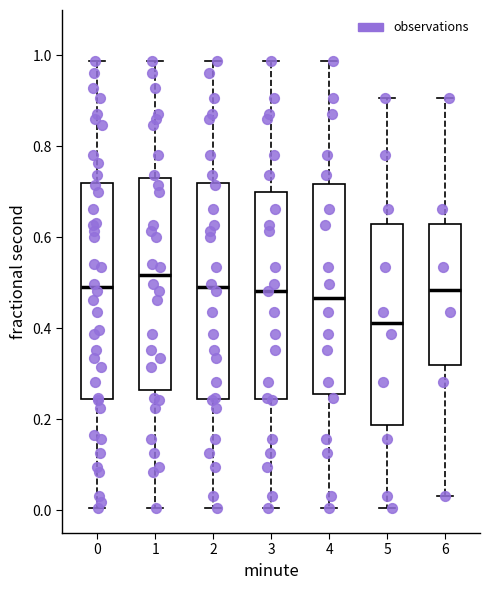

Reading left to right, transcribe this box plot: for each box, give where its median line is, the range the box spans, and where its two whiskers end, as read against the y-axis. The values are not printed on the chart, so give them approximately, as read against the axis.

0: median 0.50, box 0.24 to 0.72, whiskers 0.00 to 0.98
1: median 0.52, box 0.26 to 0.74, whiskers 0.00 to 0.98
2: median 0.50, box 0.24 to 0.72, whiskers 0.00 to 0.98
3: median 0.48, box 0.24 to 0.70, whiskers 0.00 to 0.98
4: median 0.46, box 0.26 to 0.72, whiskers 0.00 to 0.98
5: median 0.42, box 0.18 to 0.64, whiskers 0.00 to 0.90
6: median 0.48, box 0.32 to 0.64, whiskers 0.04 to 0.90